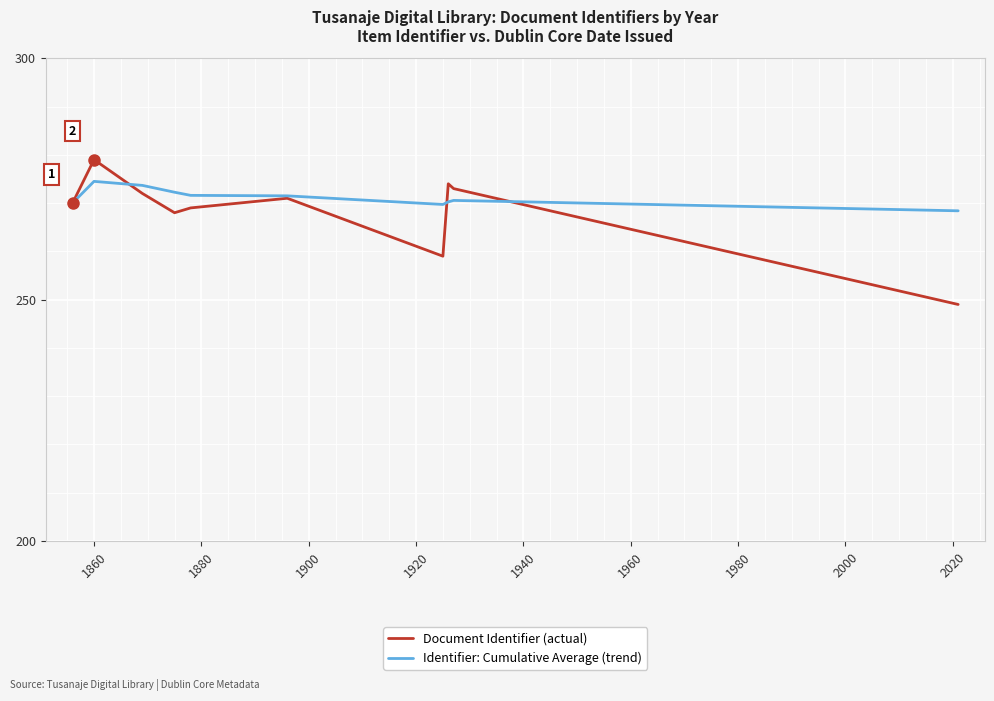

Which series has the widest spread of values?

Document Identifier (actual)